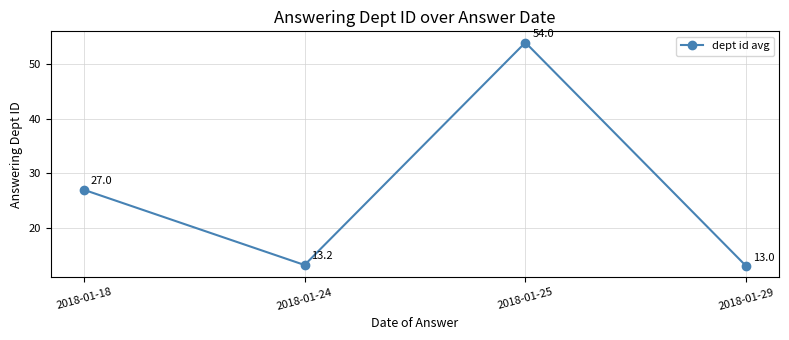

How many data points does each series have?

4